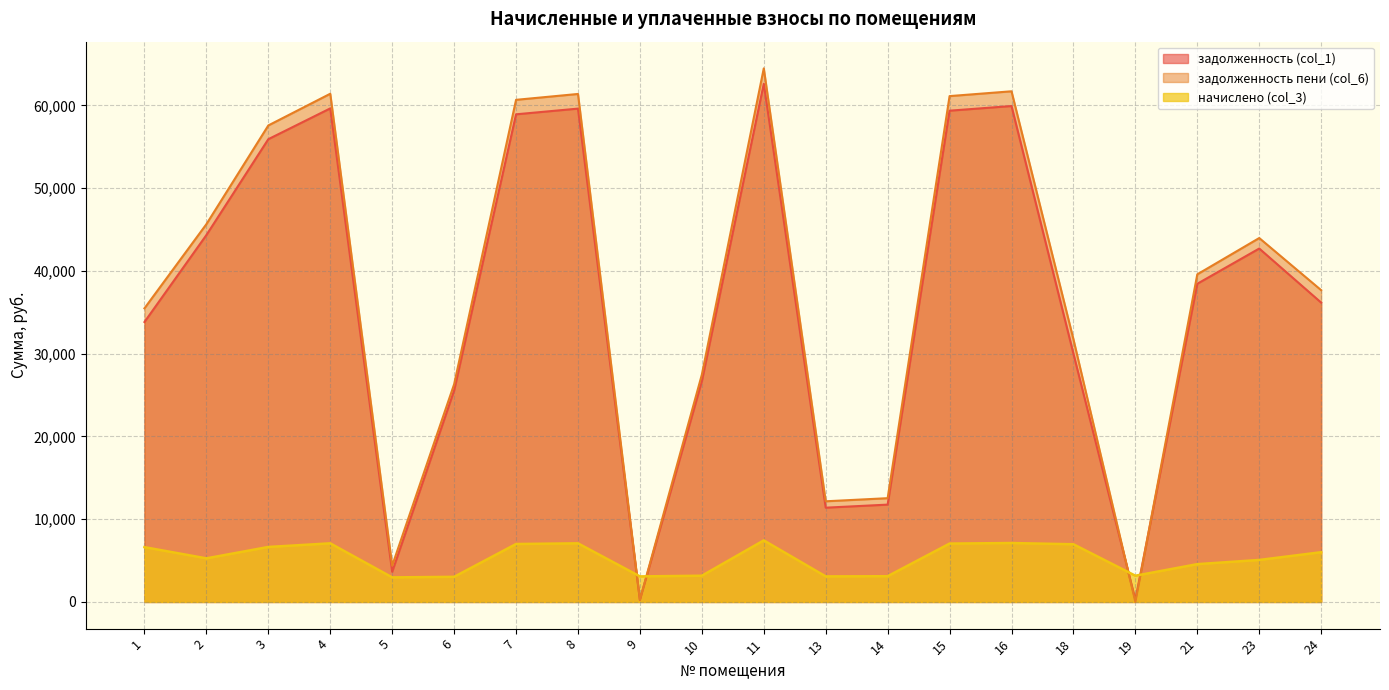

How many lines are shown in the chart?

3